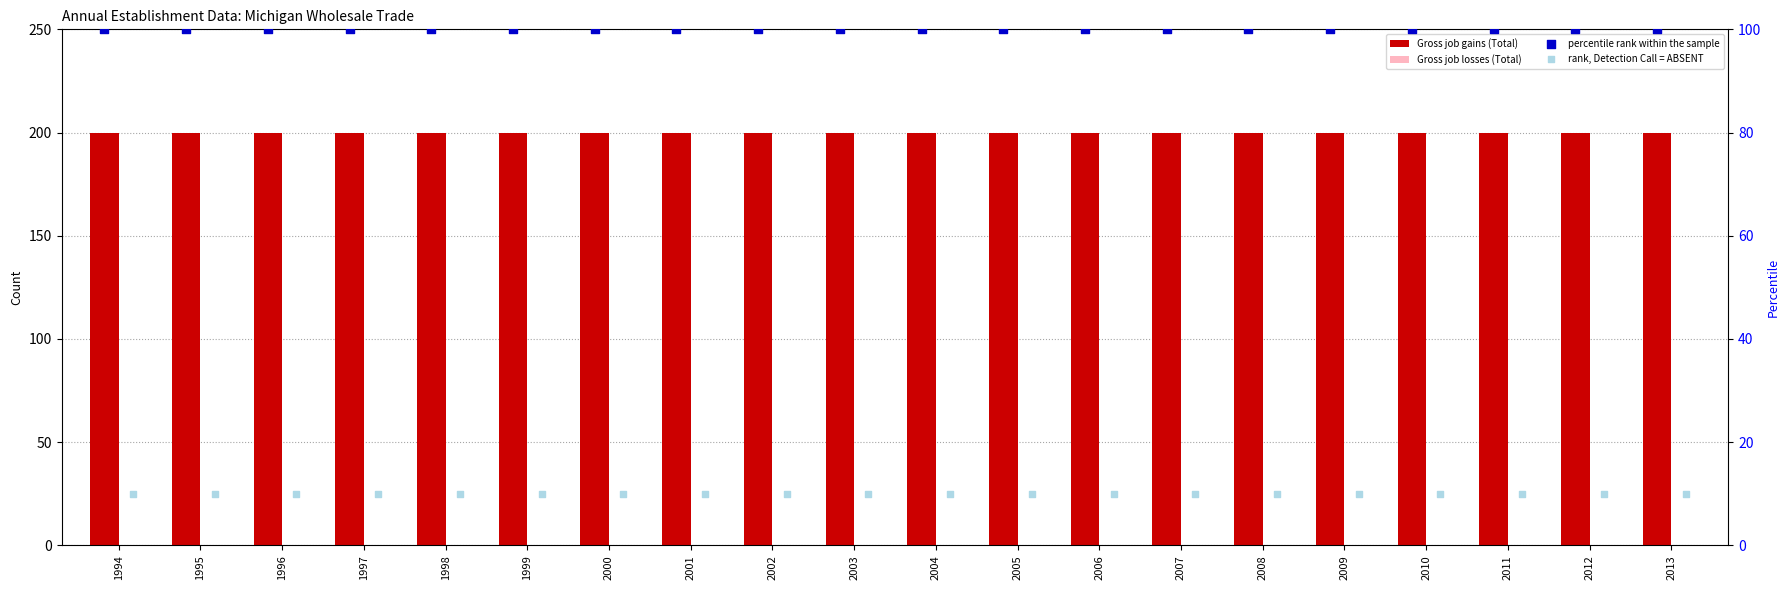

Which series reaches the maximum Y coordinate?

Gross job gains (Total)